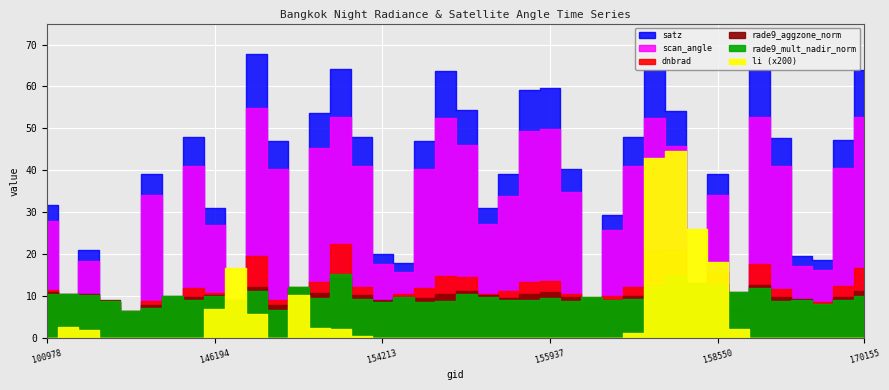

In scan_angle, how many points are lower than both neighbors (excluding endpoints)?

11